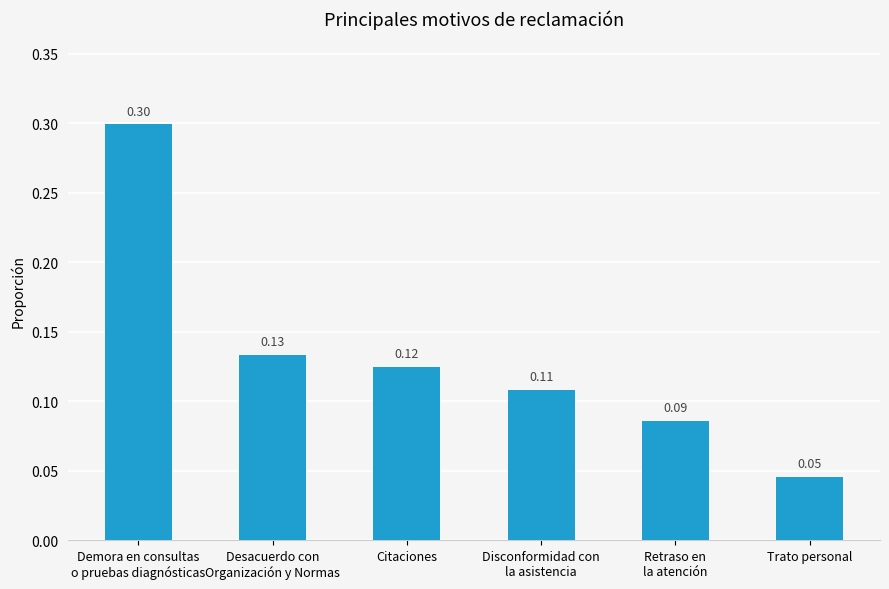

Which label corresponds to the smallest value in the chart?

Trato personal